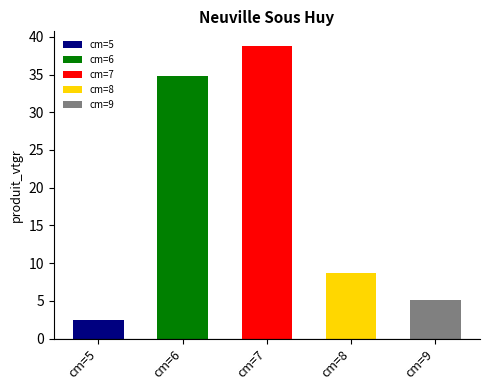

What is the difference between the second highest and second lowest values?

29.7